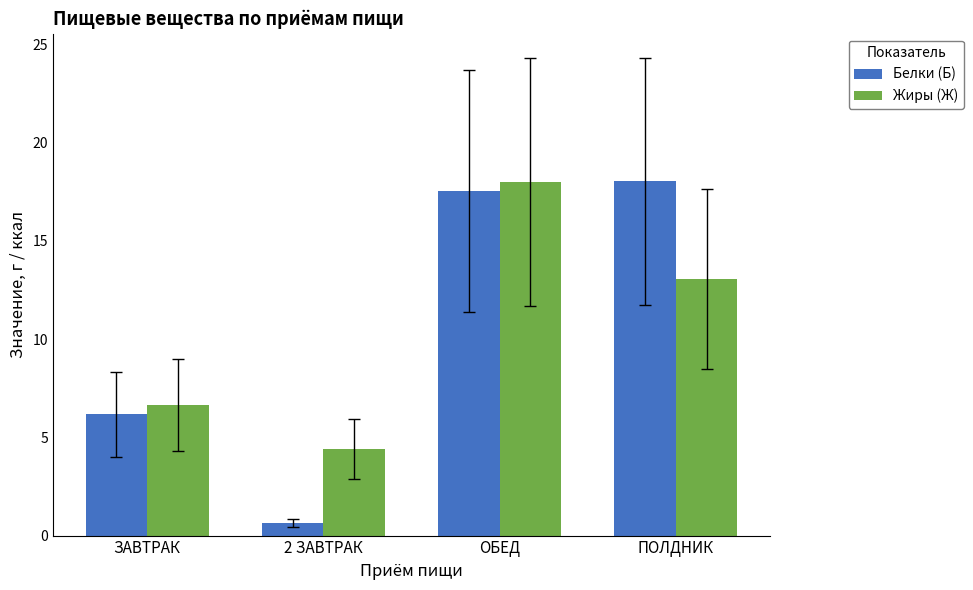

Does the chart contain stacked bars?

No